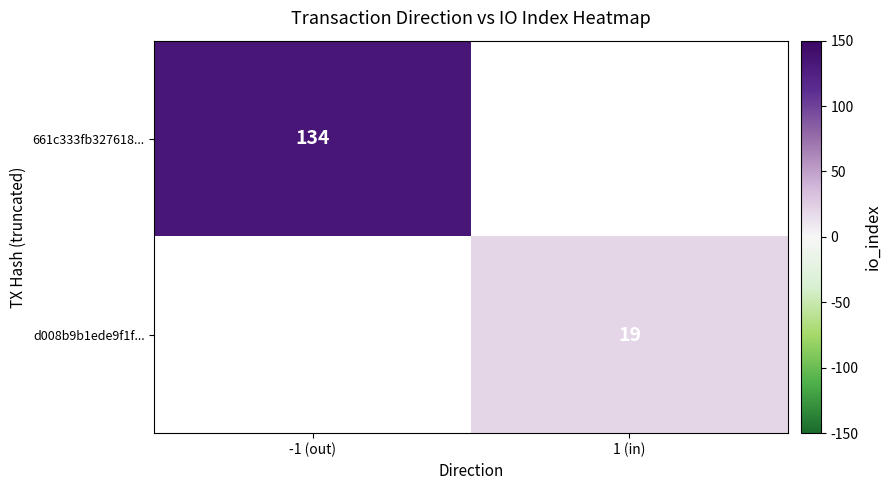

True or false: 661c333fb327618... has a value of 189 at -1 (out).

False